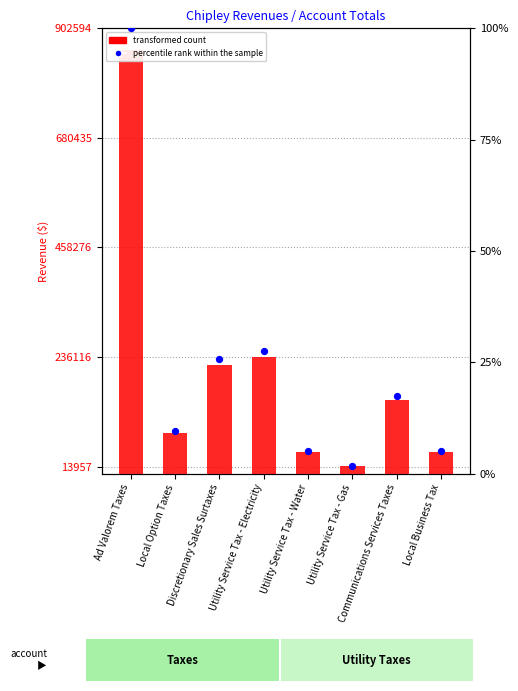

Which series reaches the minimum Y coordinate?

percentile rank within the sample